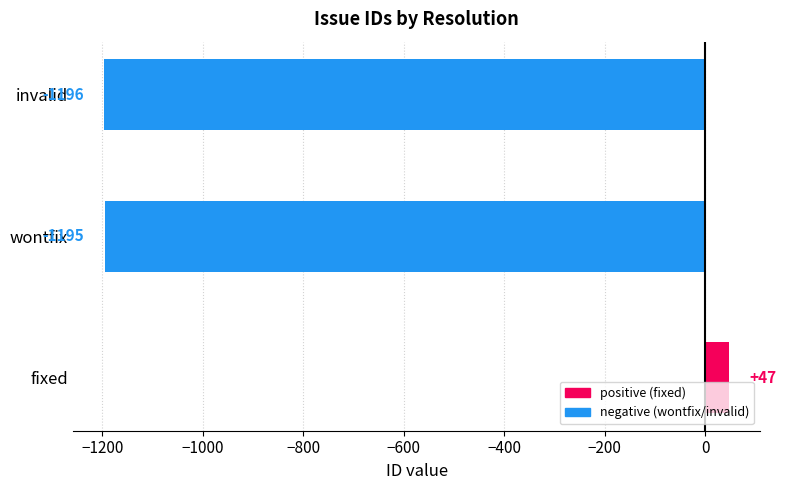

What is the difference between the maximum and minimum values?

1243